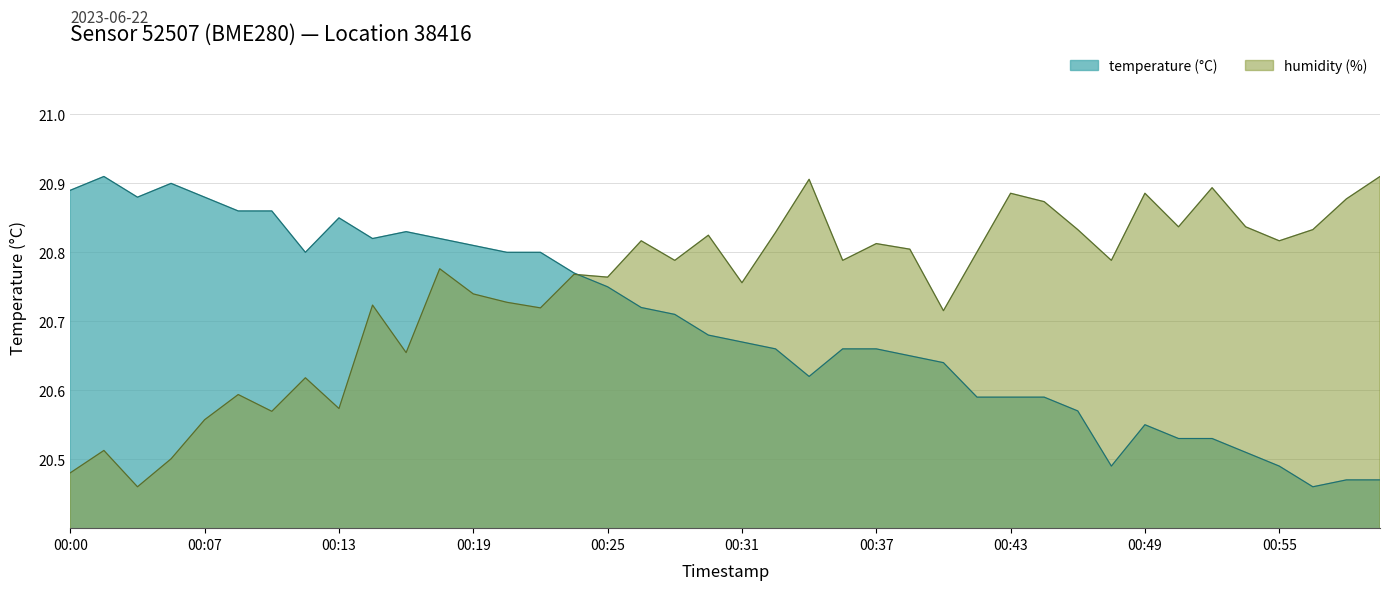

Rank the series by their average value, from highest to lowest.

humidity, temperature